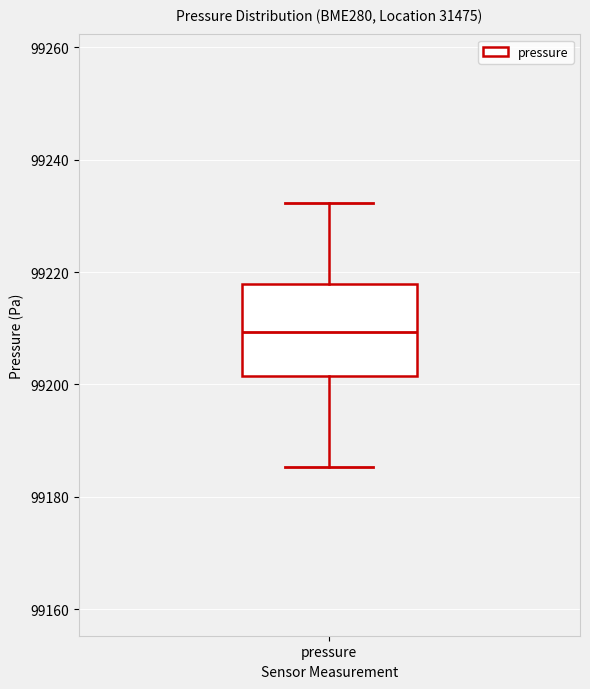

Read this box plot against the y-axis: the position of the median line, the range covered by the box, and the ends of both whiskers. The values are not printed on the chart, so give them approximately, as read against the axis.

median 99210, box 99202 to 99218, whiskers 99186 to 99232